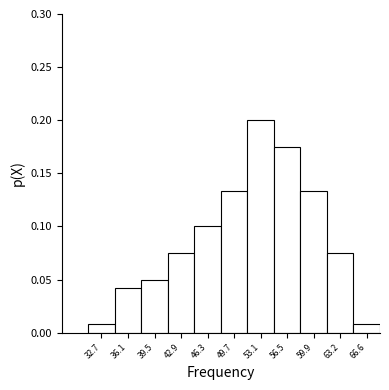

The value at 49.7 is 0.1. True or false?

True